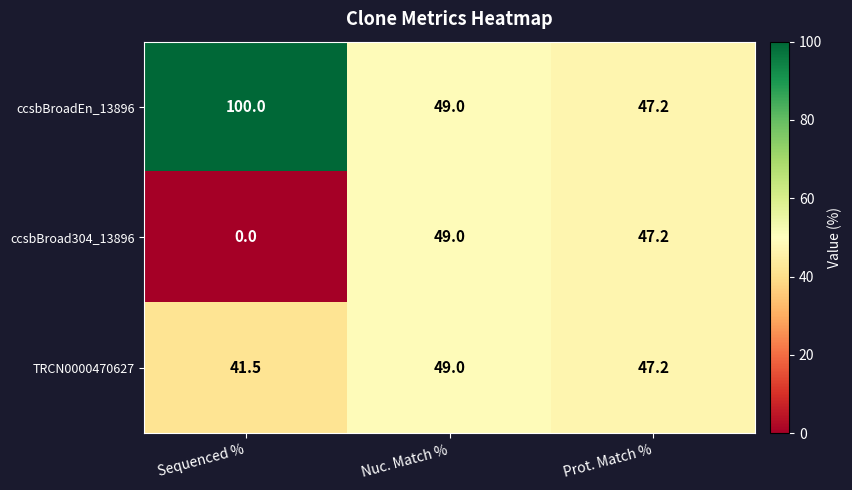

What is the sum of the ccsbBroad304_13896 values at Prot. Match % and Nuc. Match %?

96.2